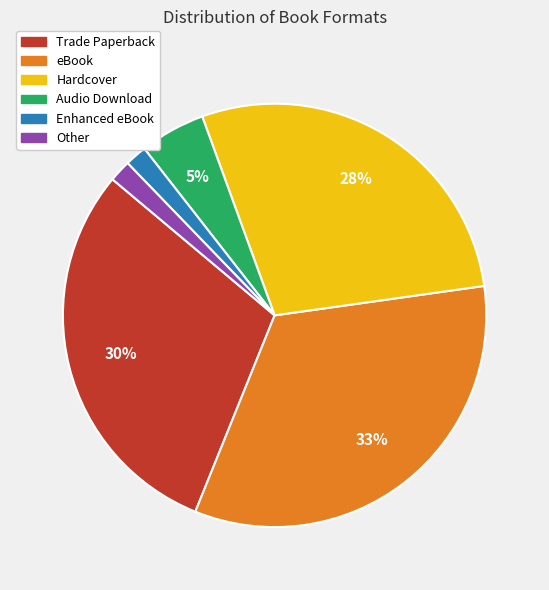

Combined, do eBook and Audio Download account for over 50%?

No